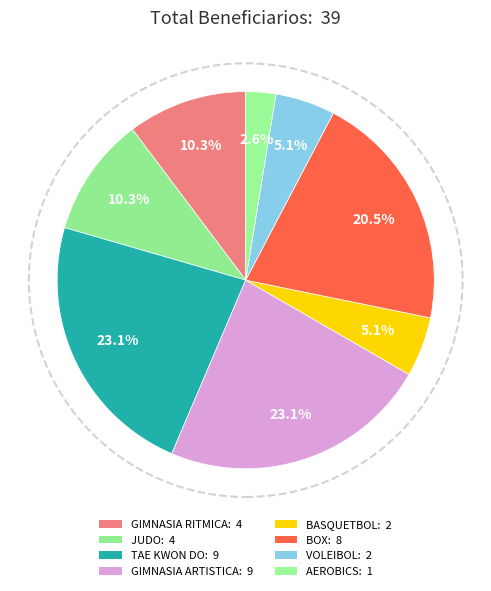

What is the largest slice in the pie chart?

TAE KWON DO